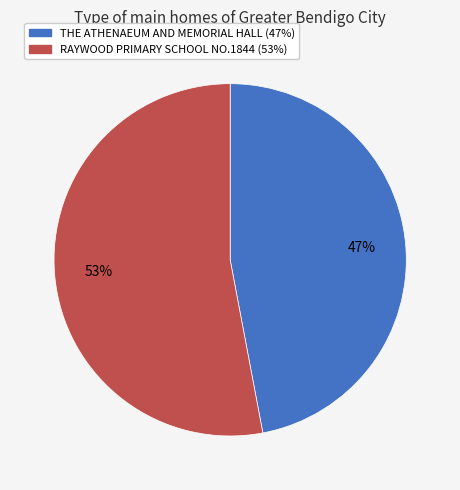

To the nearest percent, what portion does RAYWOOD PRIMARY SCHOOL NO.1844 represent?

53%